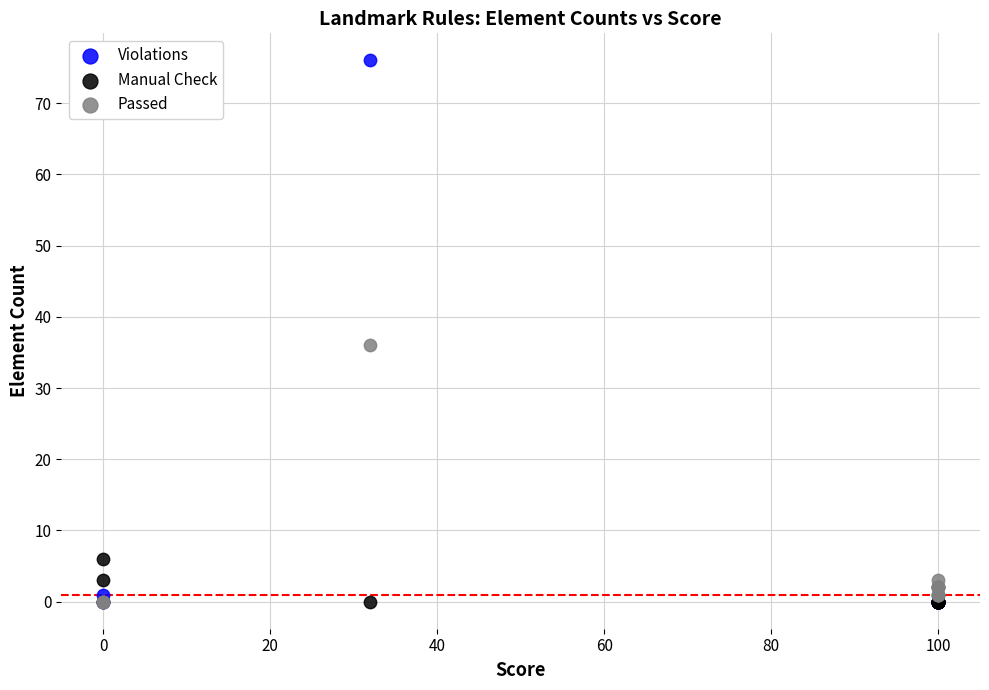

What are all the series names shown in the legend?

Violations, Manual Check, Passed